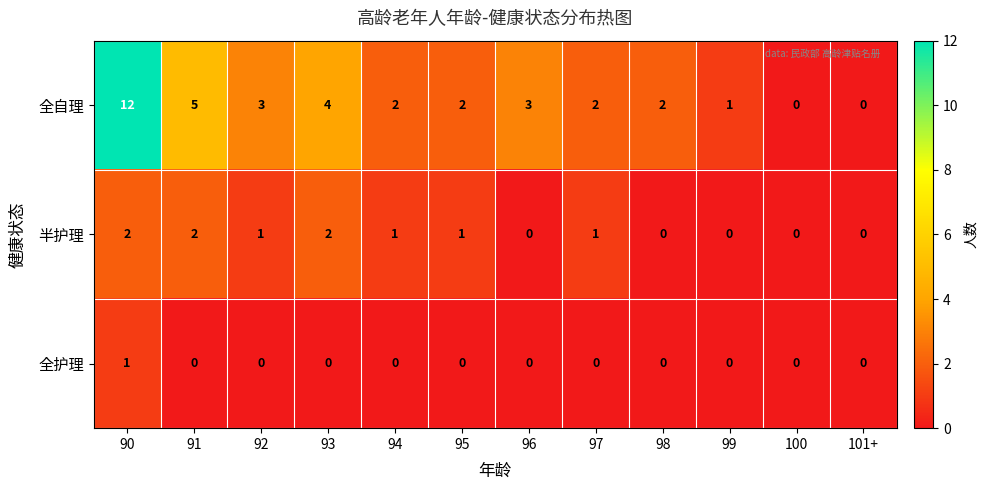

Which series has the largest total across all categories?

全自理